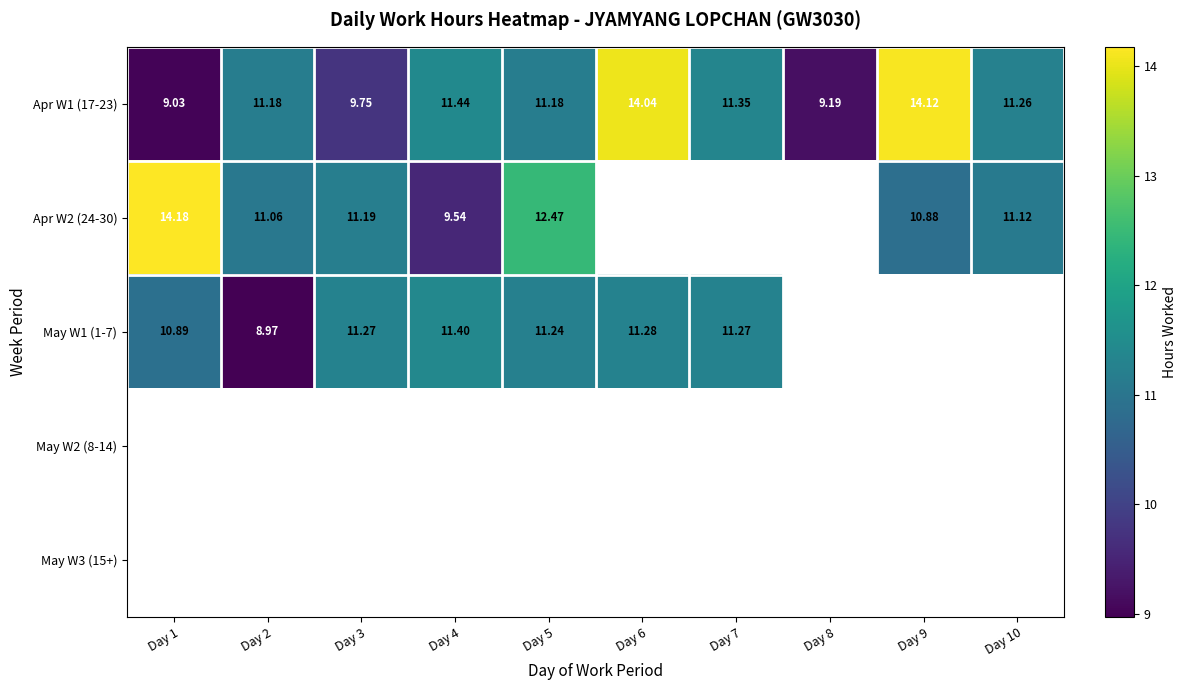

What is the greatest value displayed?

14.2